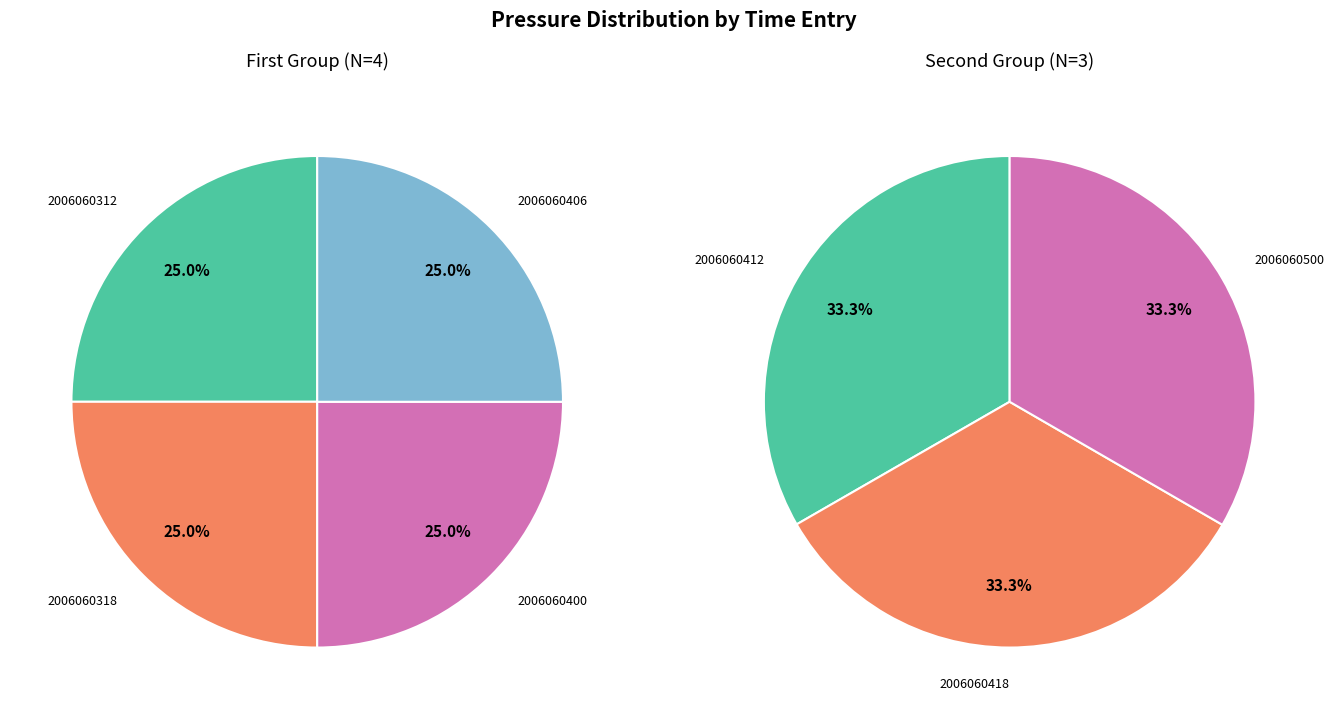

Which slice is the smallest?

2006060312